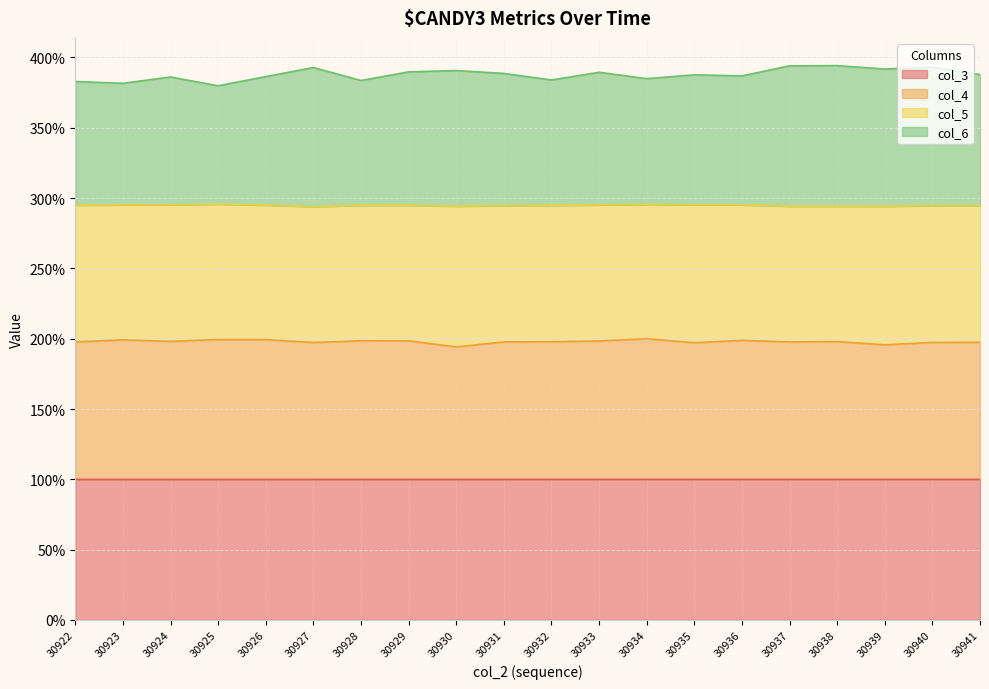

What is the spread (max minus min) of values at 30924?

286.1